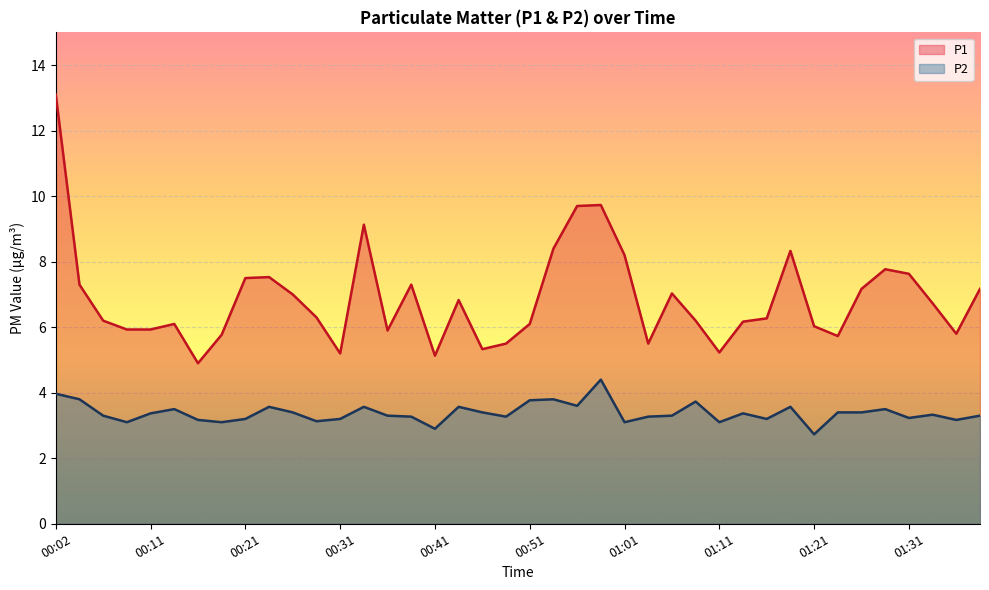

What is the difference between the second highest and second lowest values in the P1 series?

4.6